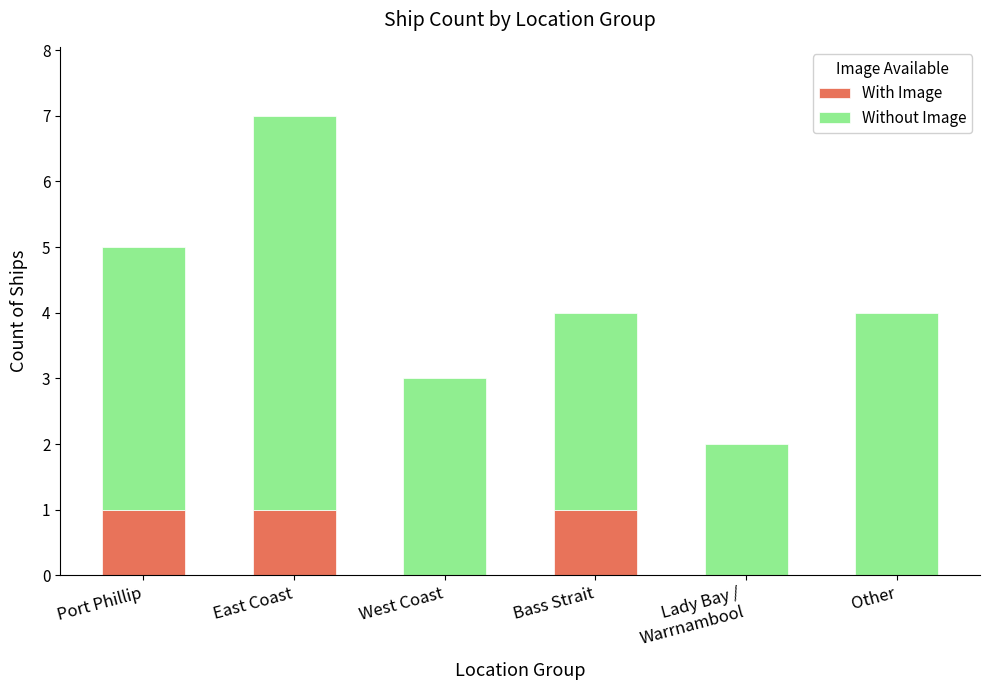

True or false: With Image has a value of 1 at Bass Strait.

True